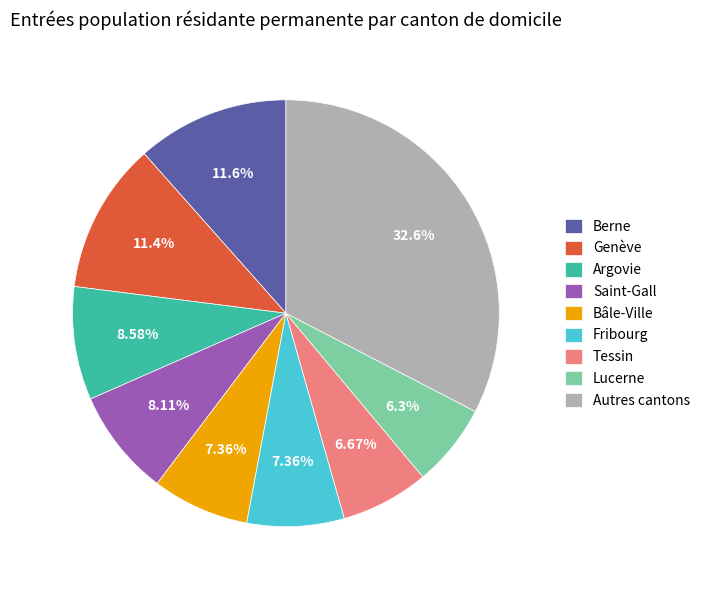

How many segments does this pie chart have?

9